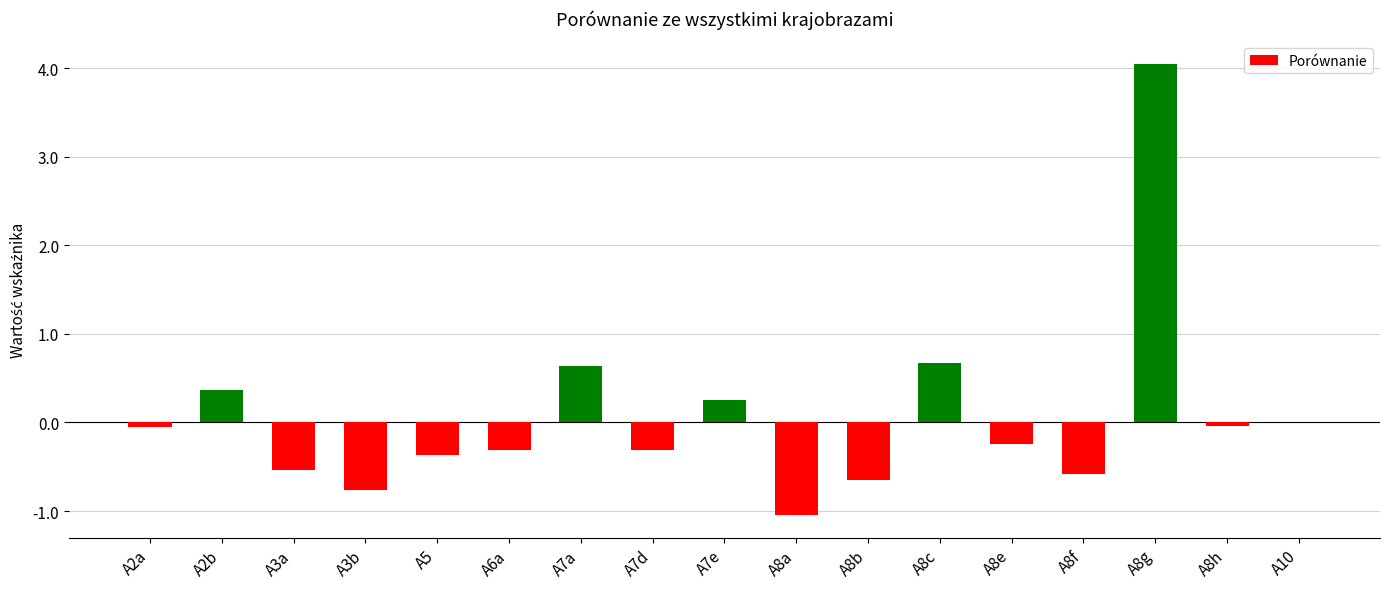

What is the approximate value at A8f?

-0.6